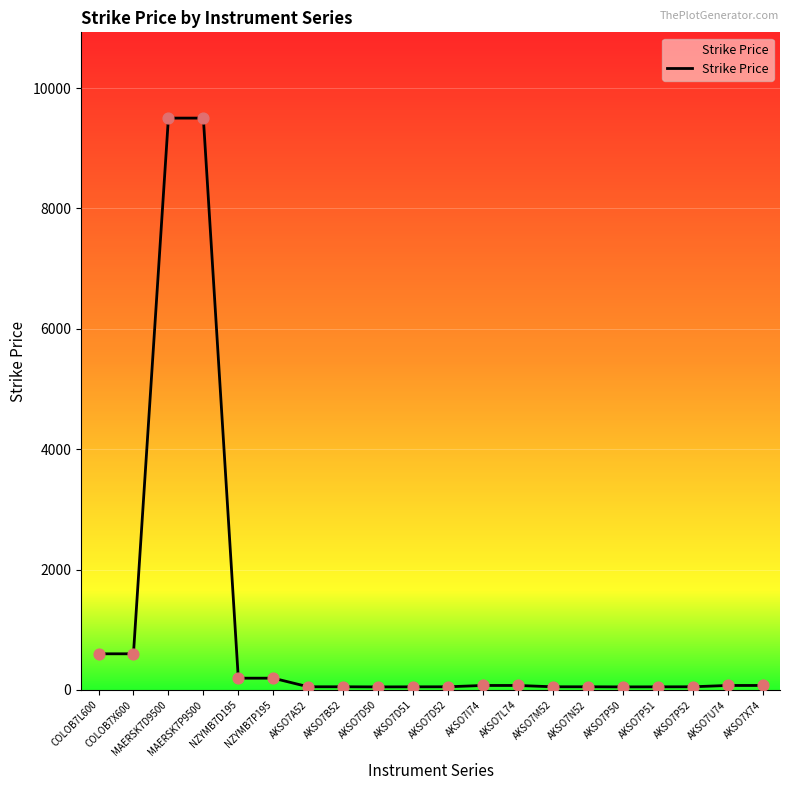

What is the change in value from COLOB7L600 to AKSO7D51?

-549